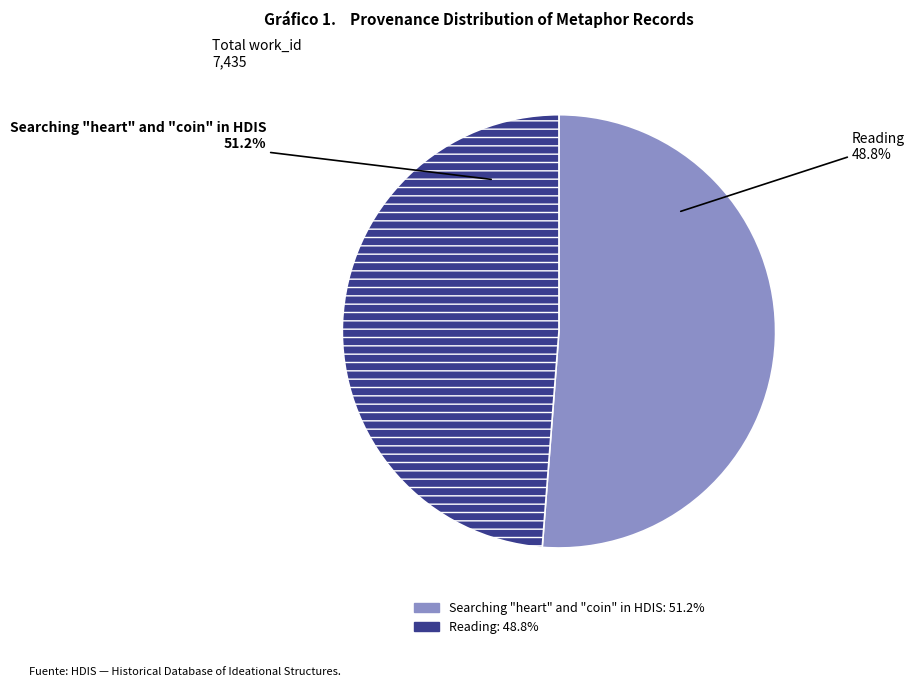

To the nearest percent, what is the difference between the largest and smallest slice percentages?

2%